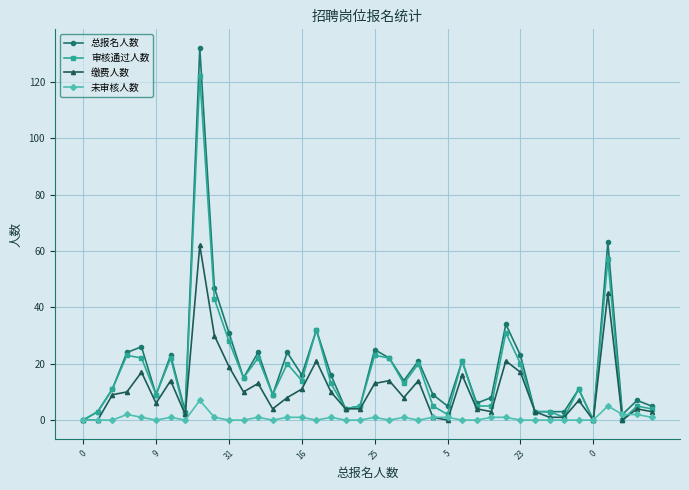

True or false: 总报名人数 has more than 0 points higher than both neighbors.

True